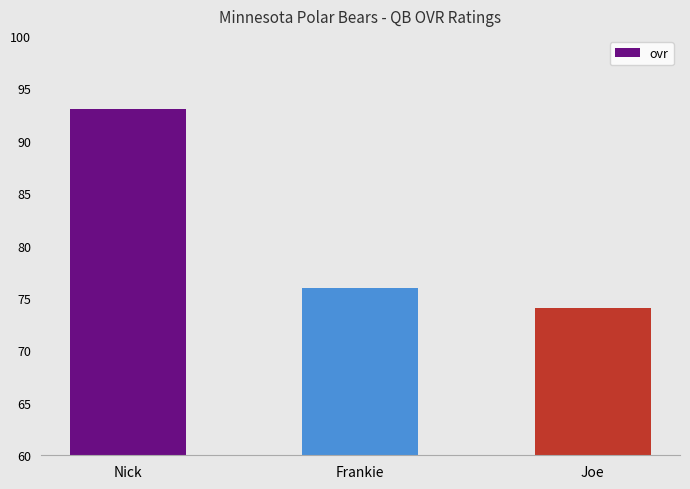

What is the difference between the values at Nick and Frankie?

17